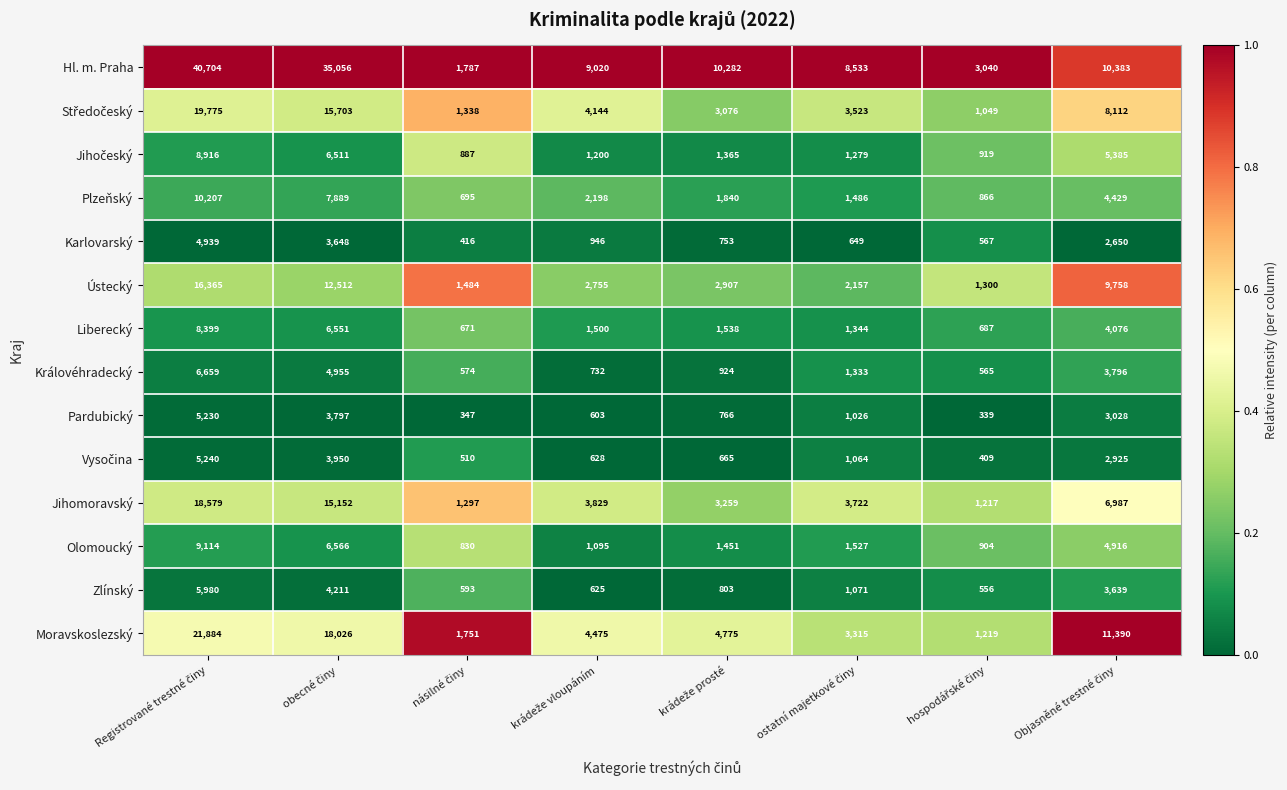

Which series has the largest total across all categories?

Hl. m. Praha